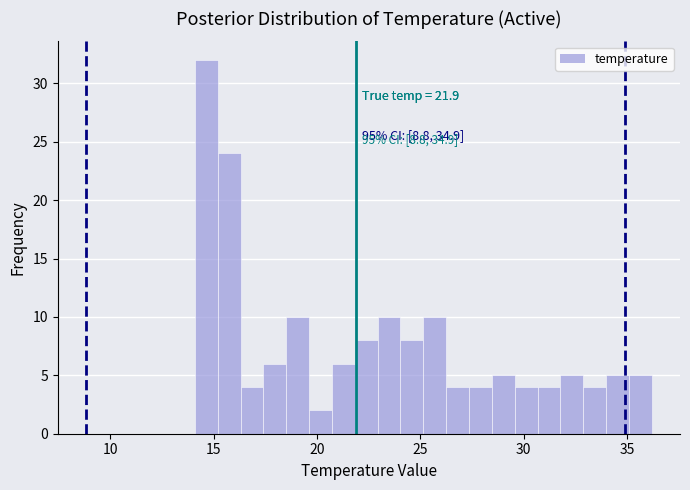

Around what value on the x-axis is the tallest bar? Give the approximate position of its centre, as read against the axis.

14.5